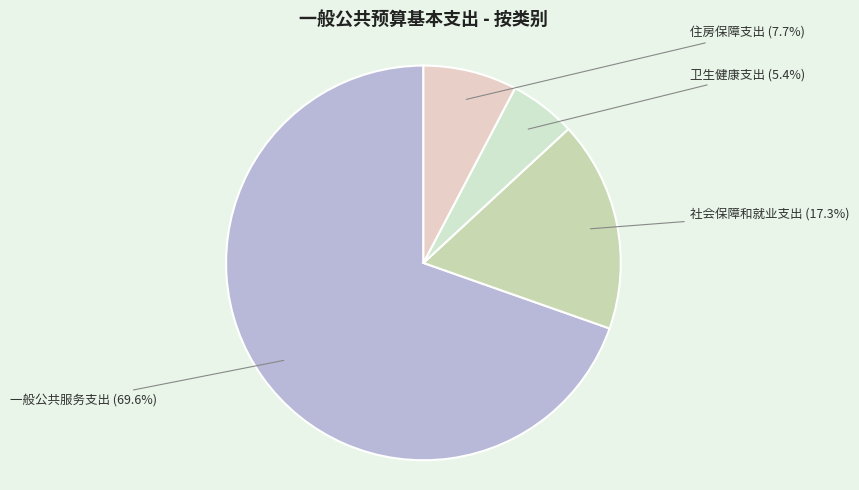

Which category has the biggest portion of the pie?

一般公共服务支出